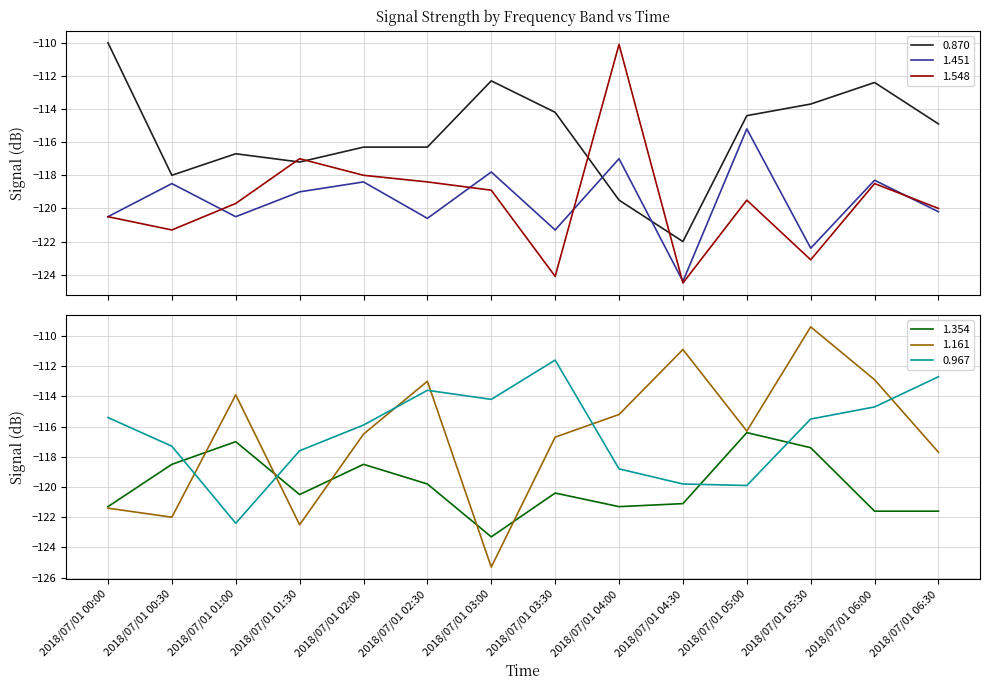

What is the sum of the 0.967 values at 2018/07/01 06:30 and 2018/07/01 05:00?

-232.6